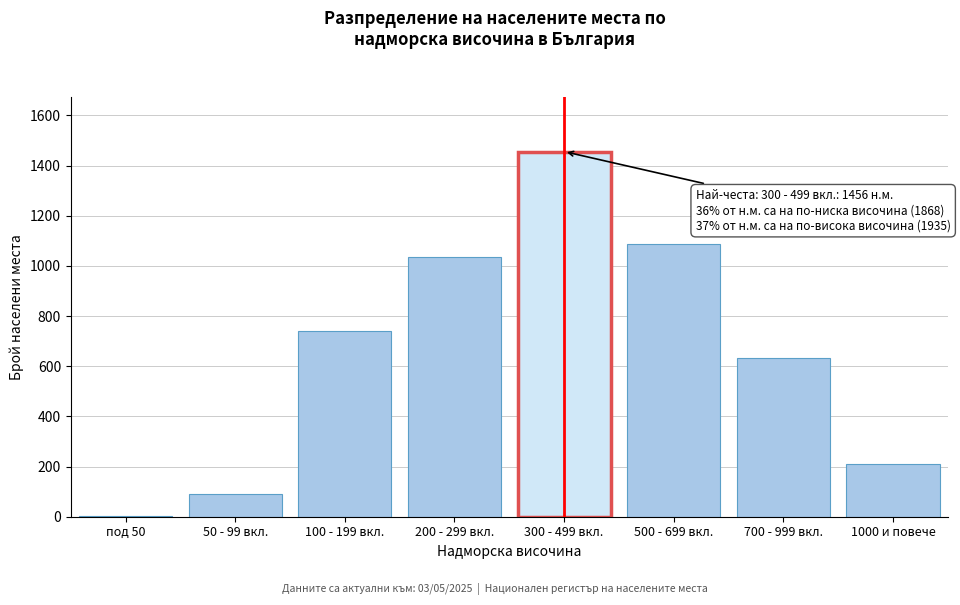

Reading right to left, transcribe all the data shown in this chart.

1000 и повече=212	700 - 999 вкл.=634	500 - 699 вкл.=1089	300 - 499 вкл.=1456	200 - 299 вкл.=1034	100 - 199 вкл.=742	50 - 99 вкл.=89	под 50=3